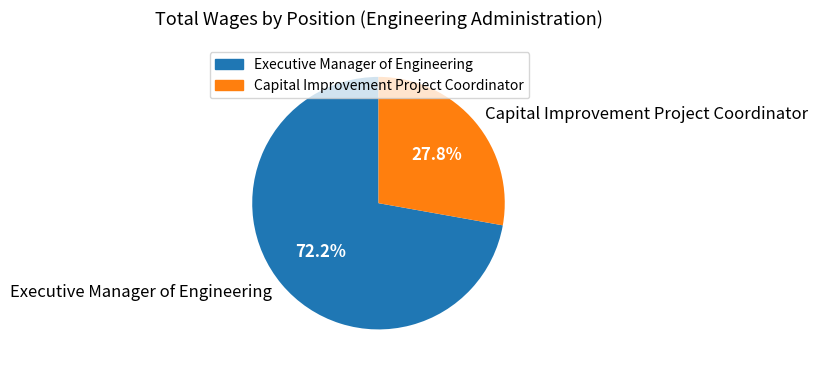

Which slice represents more than half of the pie?

Executive Manager of Engineering